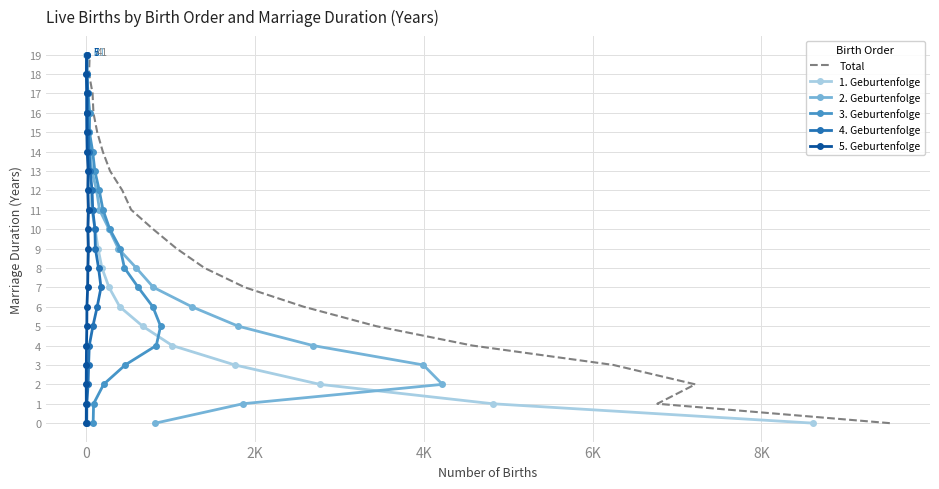

True or false: 5. Geburtenfolge and 2. Geburtenfolge cross at least once.

False